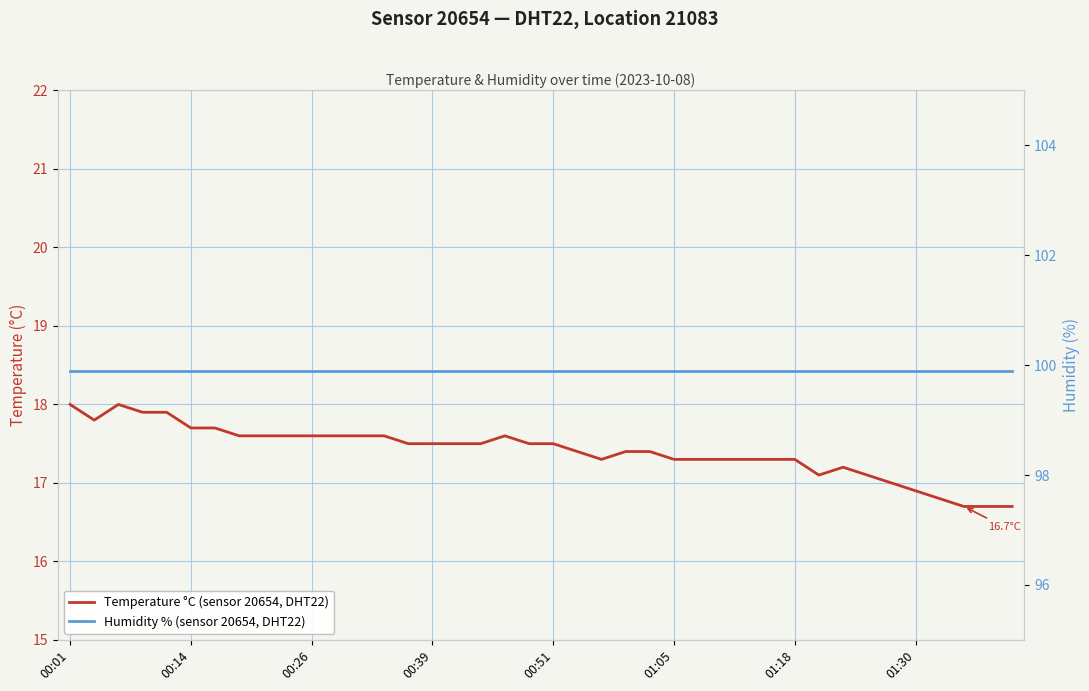

What is the label of the 8th point from the left?

01:30